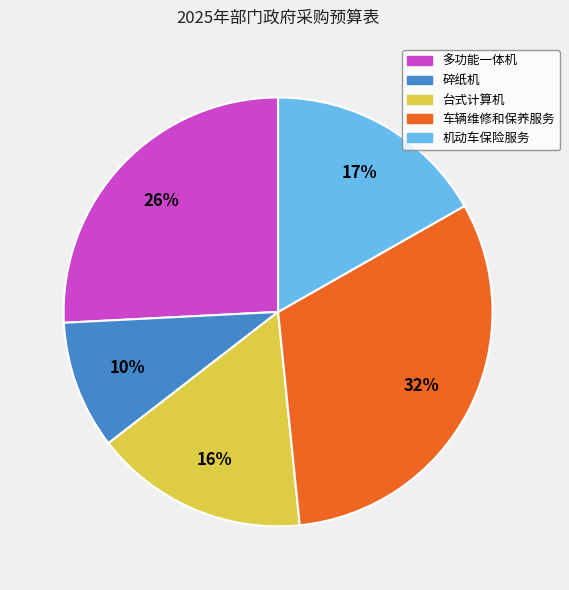

To the nearest percent, what is the average slice percentage?

20%